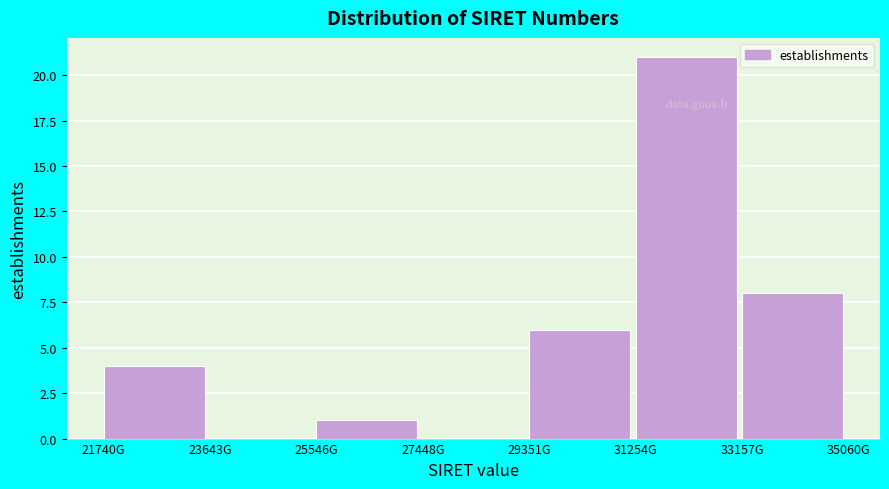

Reading left to right, list all the values displayed in this chart.

21740G=4	23643G=0	25546G=1	27448G=0	29351G=6	31254G=21	33157G=8